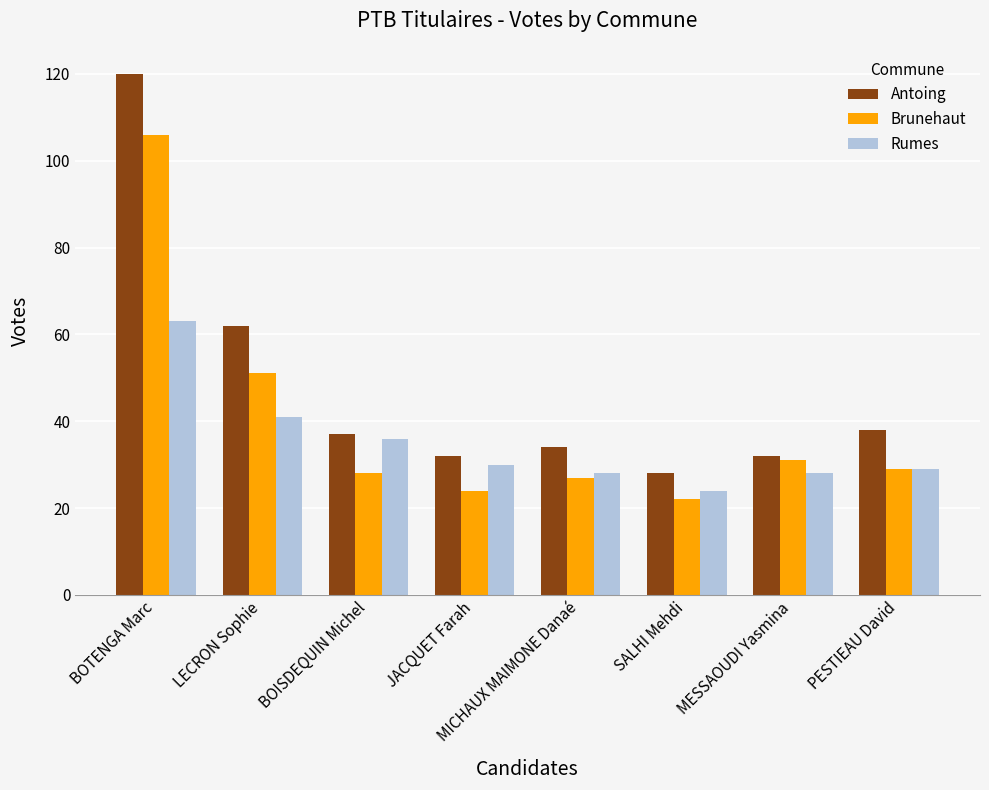

What is the difference between the highest and lowest values at BOISDEQUIN Michel?

9